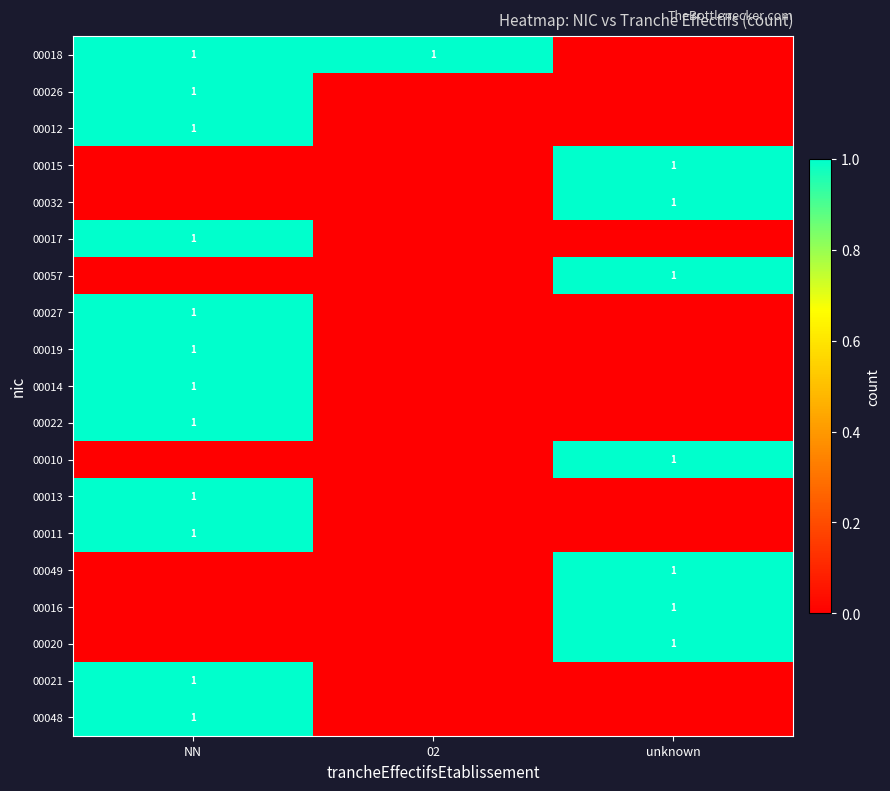

True or false: 00020 has a value of 2 at unknown.

False